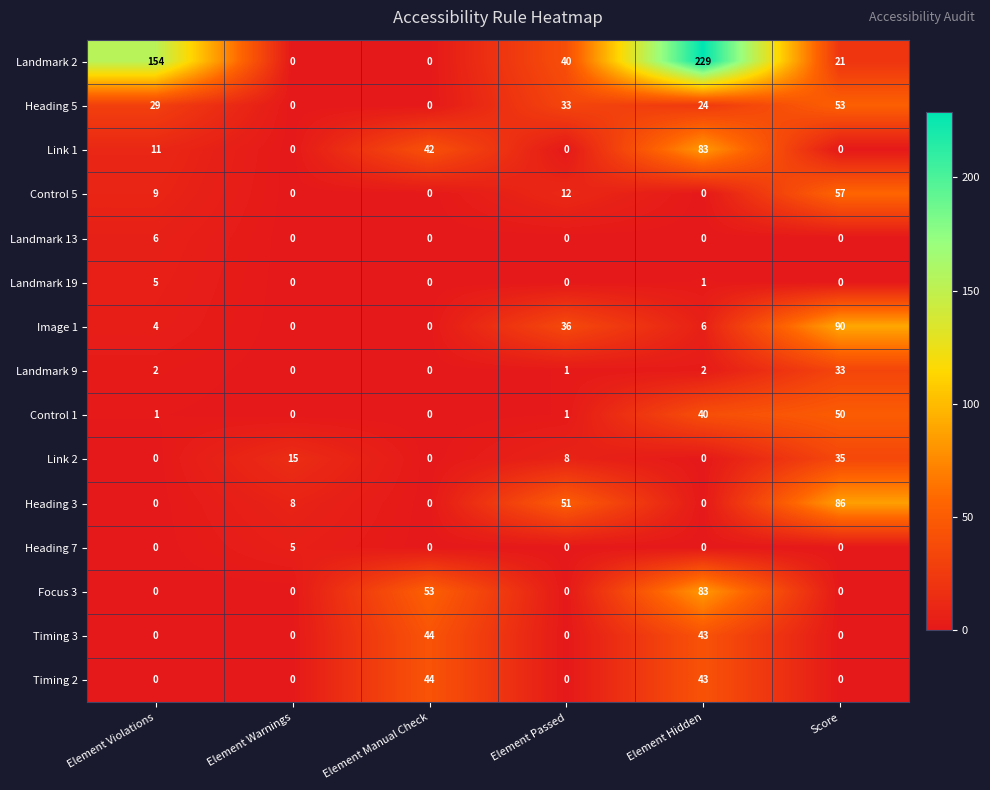

What is the difference between the Timing 3 values at Score and Element Hidden?

43